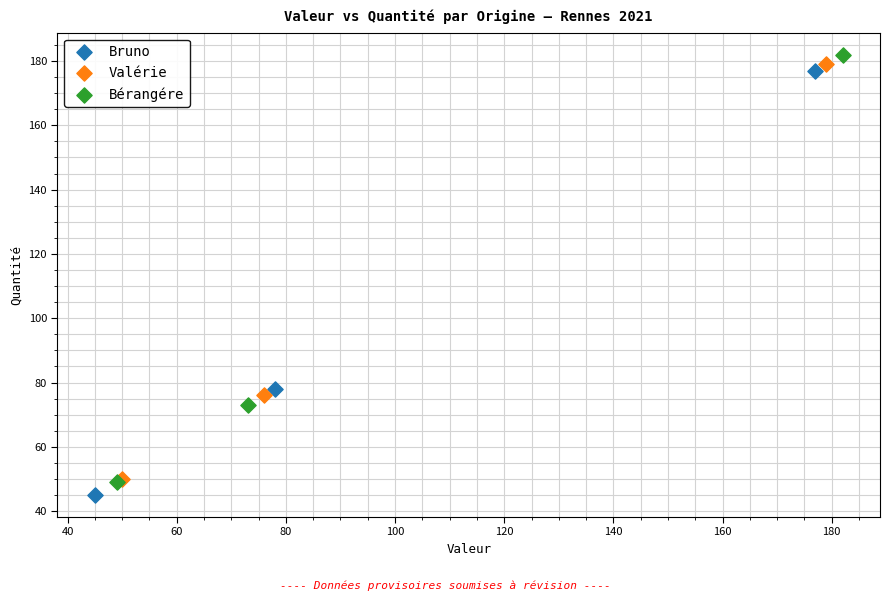

What are all the series names shown in the legend?

Bruno, Valérie, Bérangére